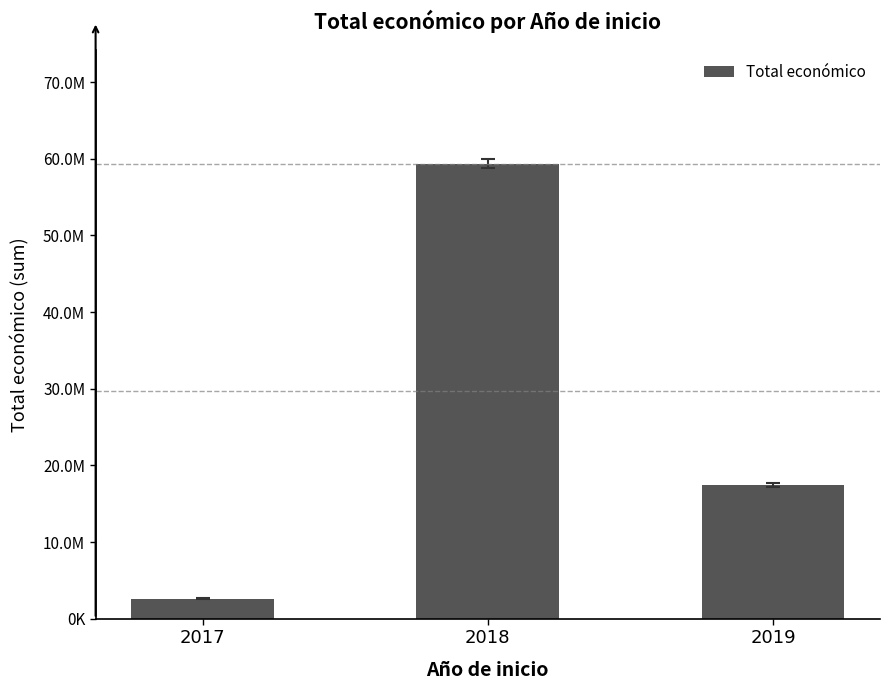

Are the bars horizontal?

No